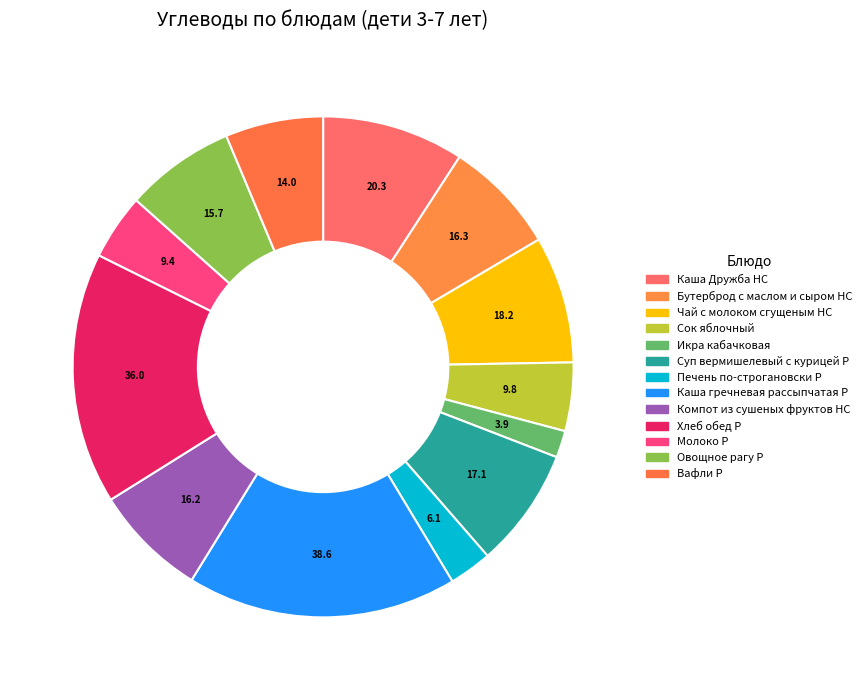

Rank the categories by value from lowest to highest.

Икра кабачковая, Печень по-строгановски Р, Молоко Р, Сок яблочный, Вафли Р, Овощное рагу Р, Компот из сушеных фруктов НС, Бутерброд с маслом и сыром НС, Суп вермишелевый с курицей Р, Чай с молоком сгущеным НС, Каша Дружба НС, Хлеб обед Р, Каша гречневая рассыпчатая Р